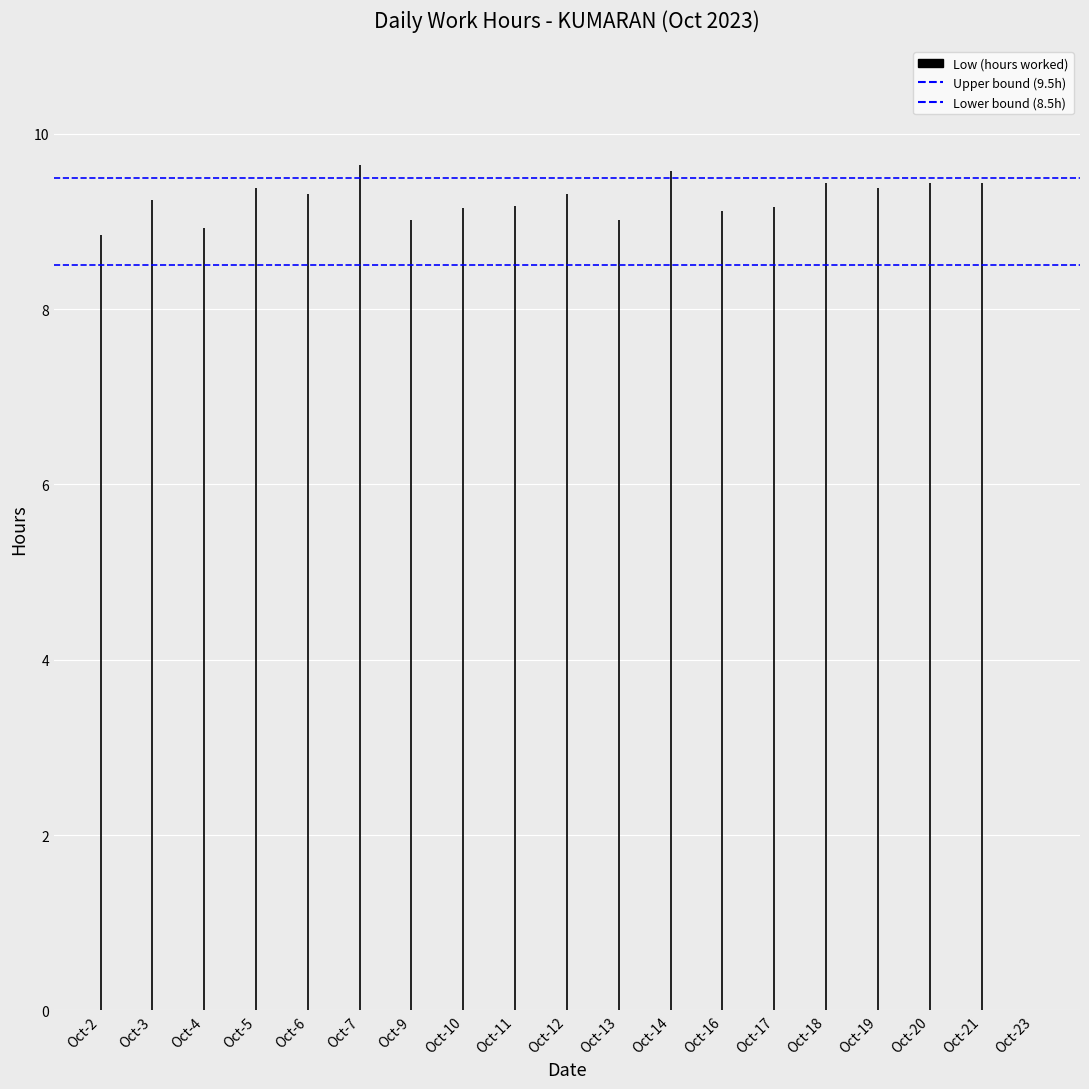

What is the value of the Upper bound bar at the 1st from the left?

9.5